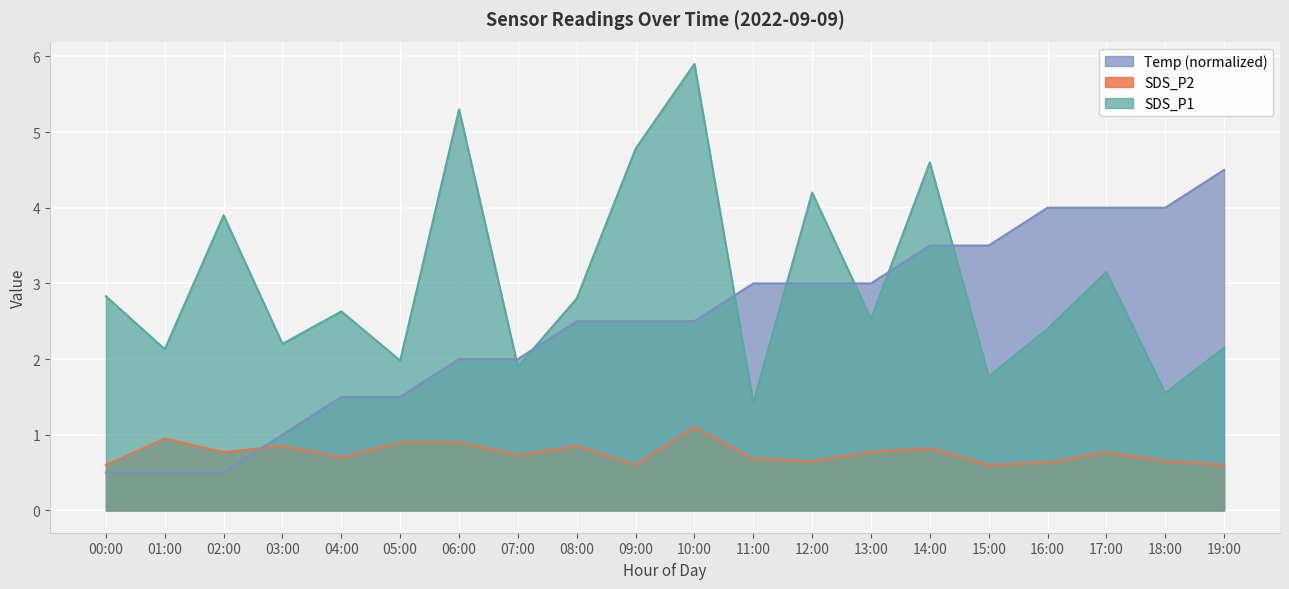

Between 12:00 and 18:00, which series saw the biggest shift?

SDS_P1